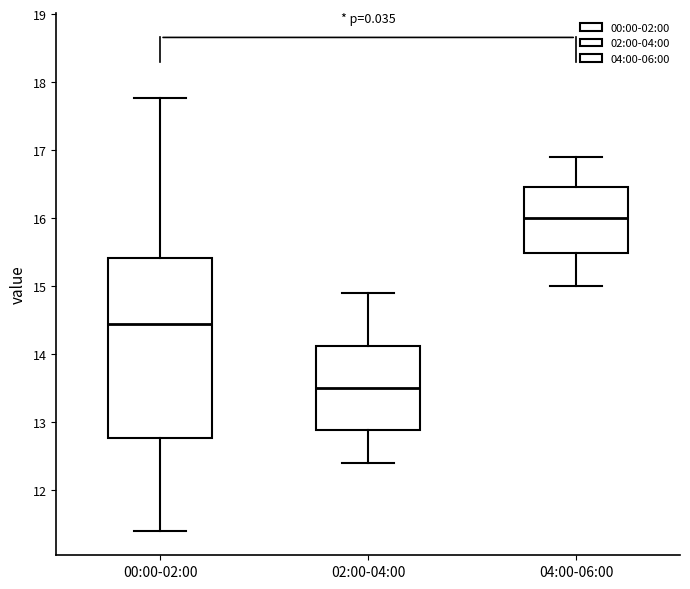

Where does the lower whisker of the box for 00:00-02:00 end on the y-axis? The values are not printed on the chart, so give them approximately, as read against the axis.

11.4